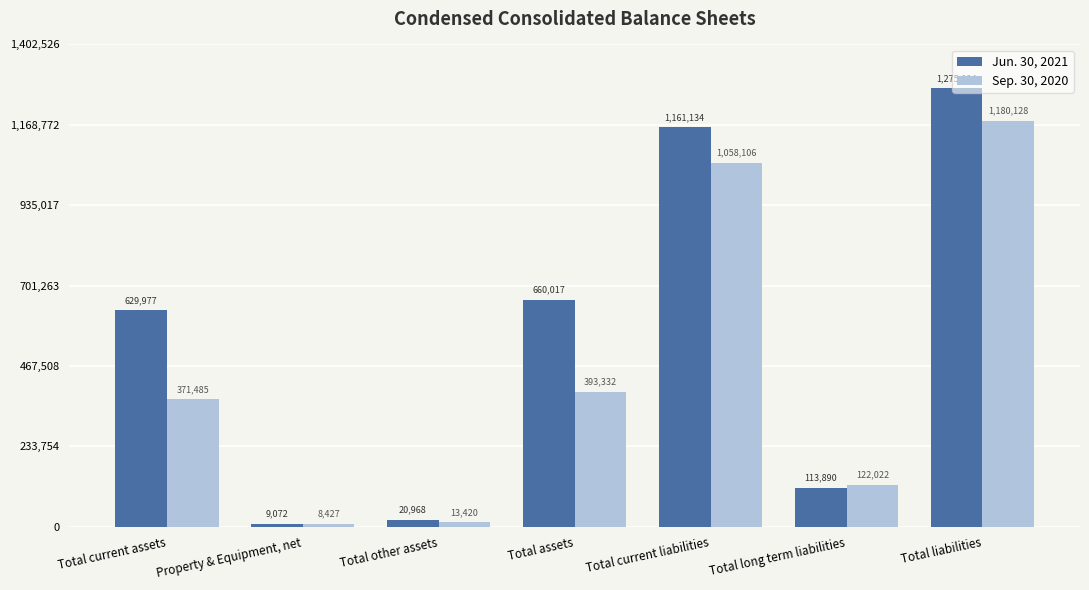

What is the spread (max minus min) of values at Total liabilities?

94896